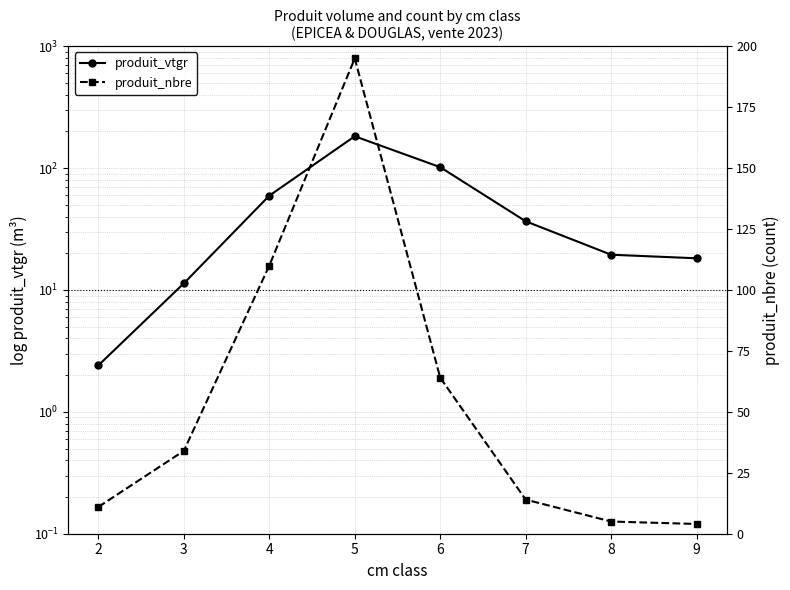

Is this an area chart (filled region under the line)?

No